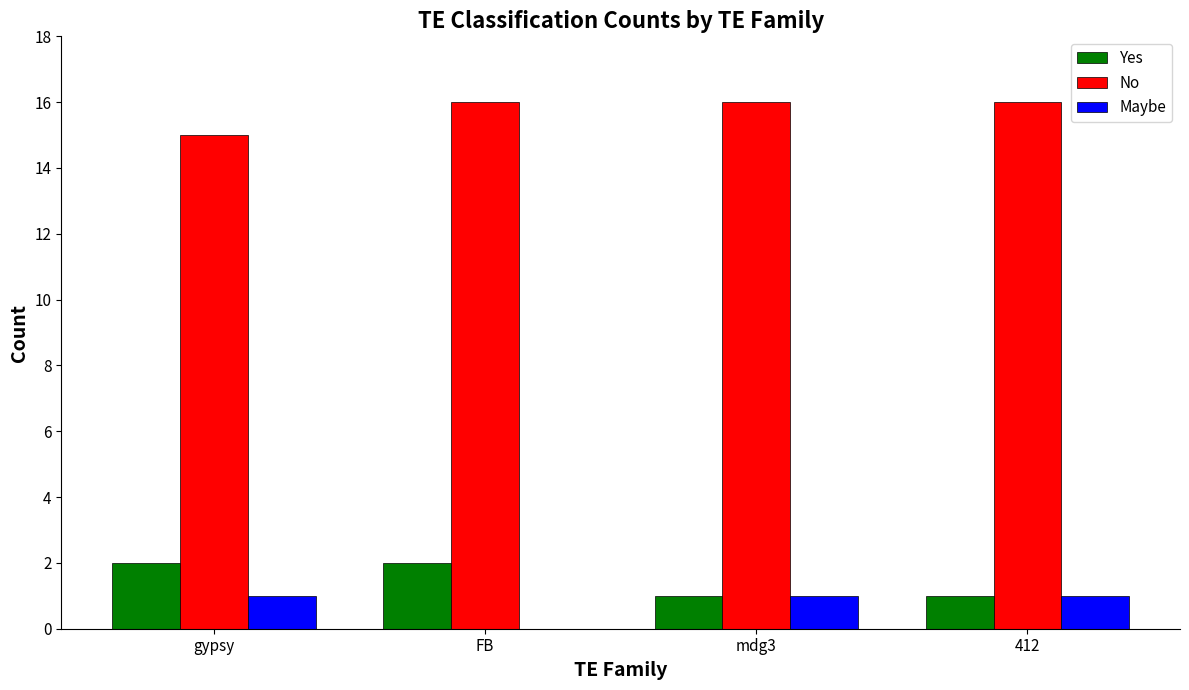

What is the sum of the Maybe values at FB and mdg3?

1